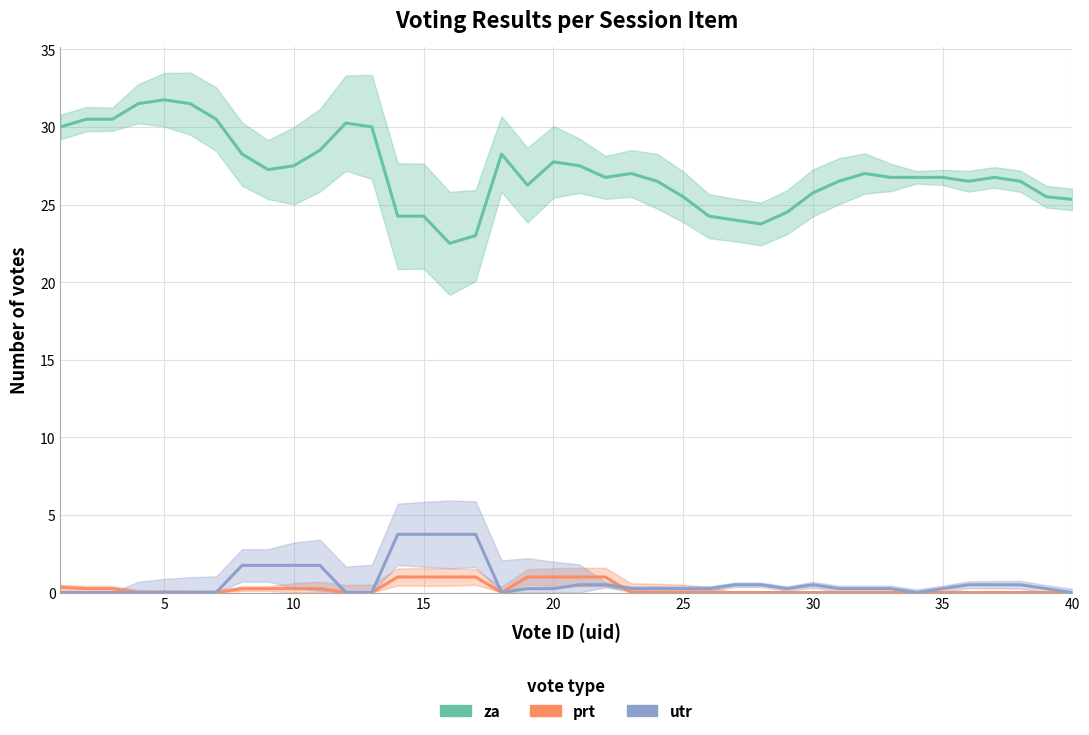

True or false: prt and utr intersect in this chart.

True